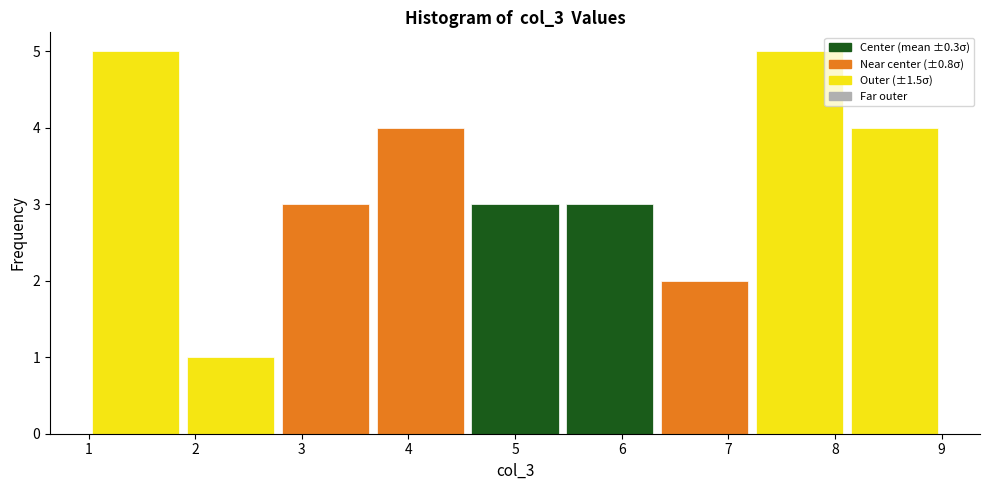

How tall is the bar that spans 3.7 to 4.6 on the x-axis? Neither the bar edges nor the heights are printed on the chart, so give them approximately, as read against the axes.

4